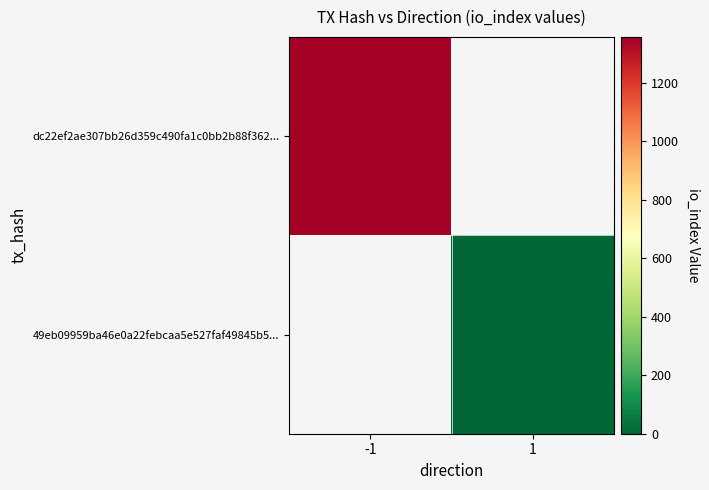

Rank the series at 1 from highest to lowest value.

dc22ef2ae307bb26d359c490fa1c0bb2b88f362..., 49eb09959ba46e0a22febcaa5e527faf49845b5...